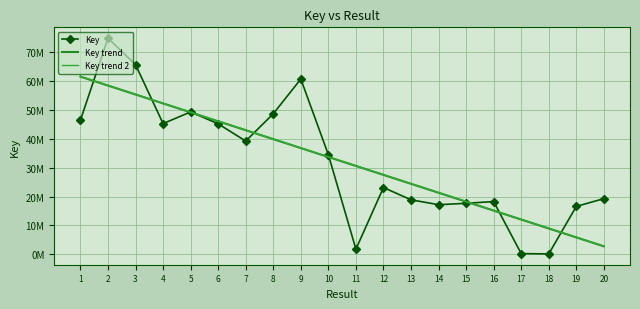

Reading left to right, extract all data points from this chart.

Key: 1=46408627.0	2=74760462.0	3=65579080.0	4=45209240.0	5=49249317.0	6=45132052.0	7=39174152.0	8=48615072.0	9=60623223.0	10=34455646.0	11=1797186.0	12=23113618.0	13=18868423.0	14=17178162.0	15=17654653.0	16=18266360.0	17=268793.0	18=156282.0	19=16584439.0	20=19267944.0
Key trend: 1=61448384.5	2=58360990.0	3=55273595.5	4=52186201.0	5=49098806.4	6=46011411.9	7=42924017.4	8=39836622.9	9=36749228.3	10=33661833.8	11=30574439.3	12=27487044.8	13=24399650.2	14=21312255.7	15=18224861.2	16=15137466.7	17=12050072.1	18=8962677.6	19=5875283.1	20=2787888.6
Key trend 2: 1=61492239.7	2=58405153.9	3=55318068.1	4=52230982.3	5=49143896.6	6=46056810.8	7=42969725.0	8=39882639.2	9=36795553.4	10=33708467.6	11=30621381.8	12=27534296.1	13=24447210.3	14=21360124.5	15=18273038.7	16=15185952.9	17=12098867.1	18=9011781.4	19=5924695.6	20=2837609.8